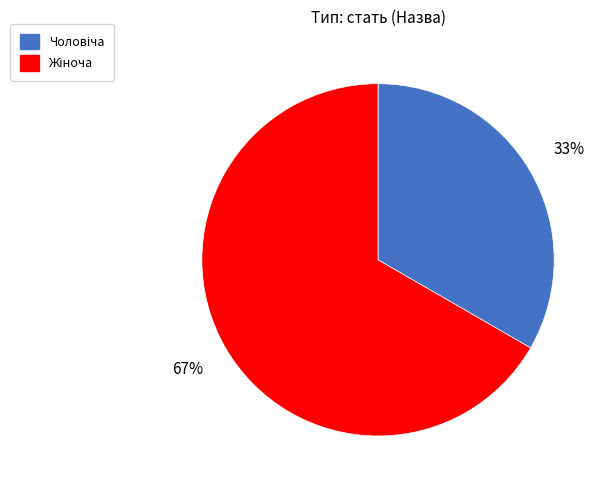

Does any single category account for the majority?

Yes